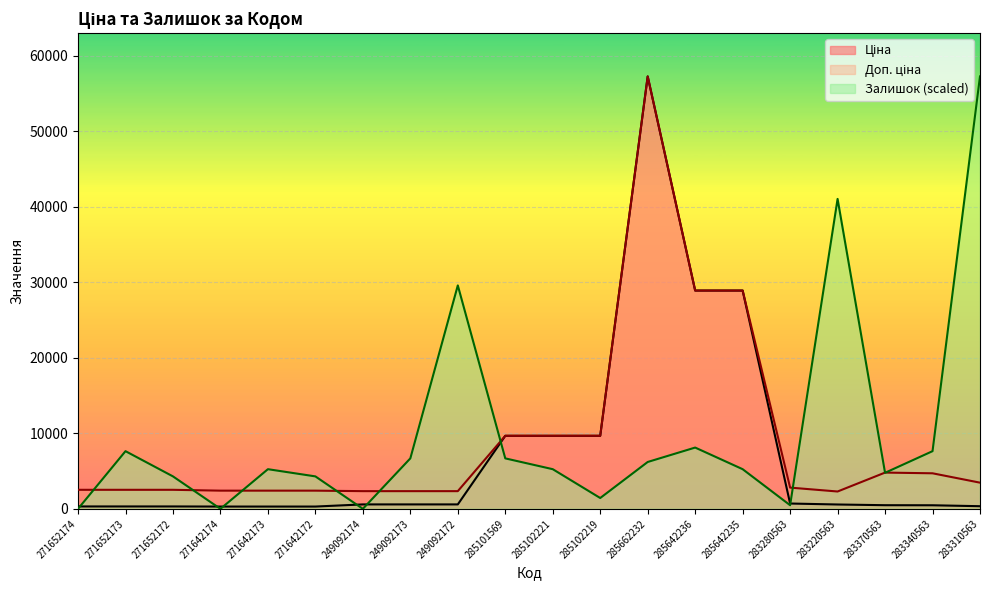

Where do Залишок and Доп. ціна first cross each other?

271652174 and 271652173